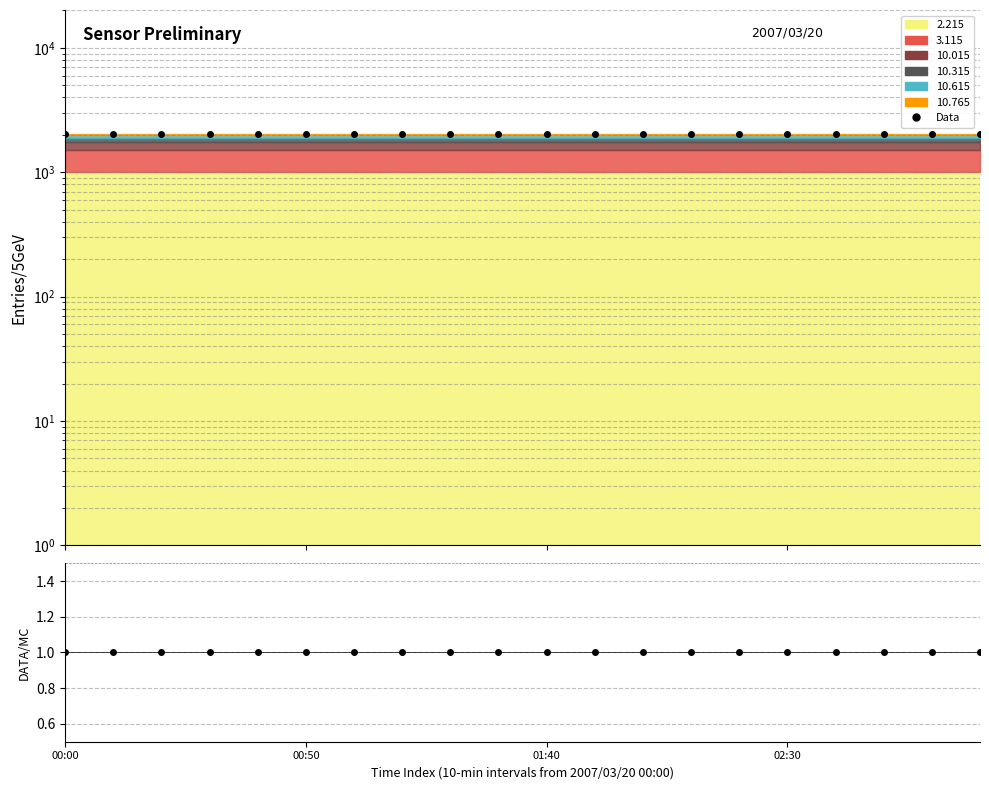

True or false: DATA/MC and Data intersect in this chart.

False